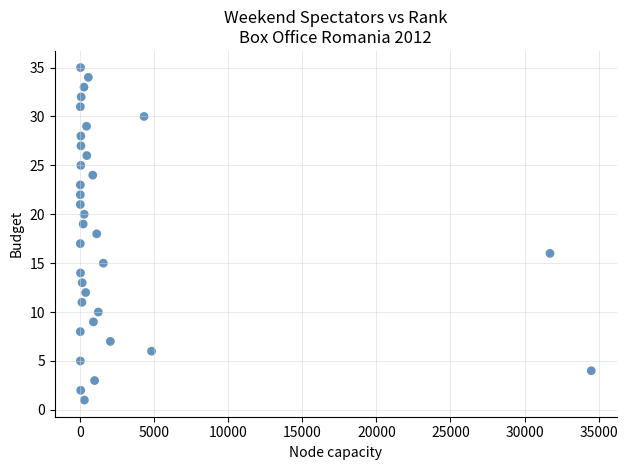

What is the range of Y values (max minus min)?

34